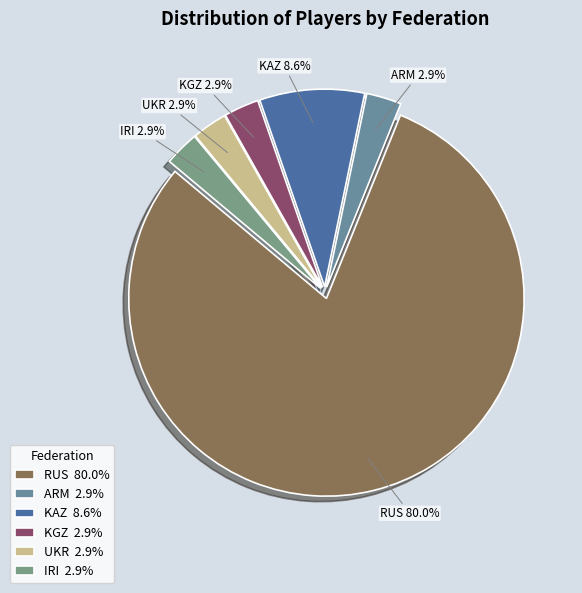

What percentage is the RUS slice, to the nearest percent?

80%